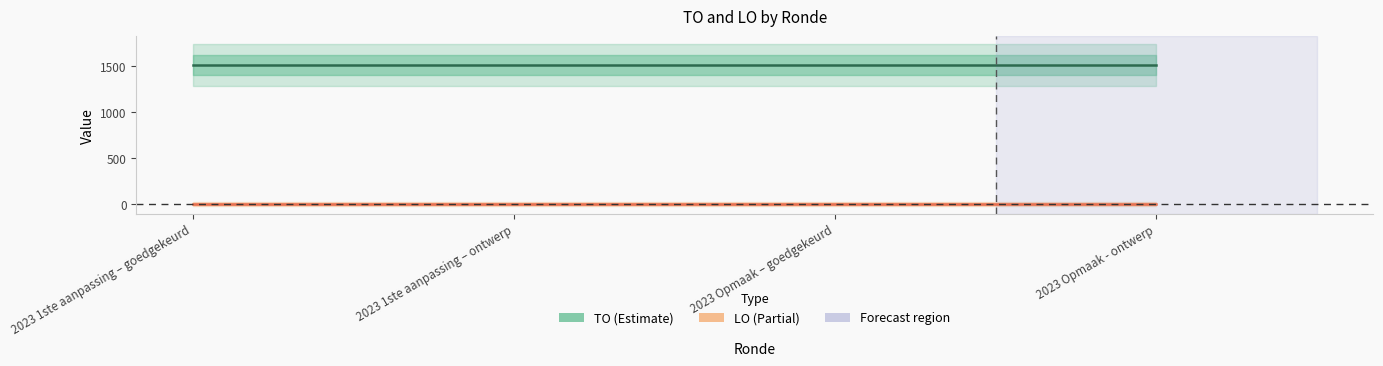

List the series in order of their peak value, highest first.

TO, LO